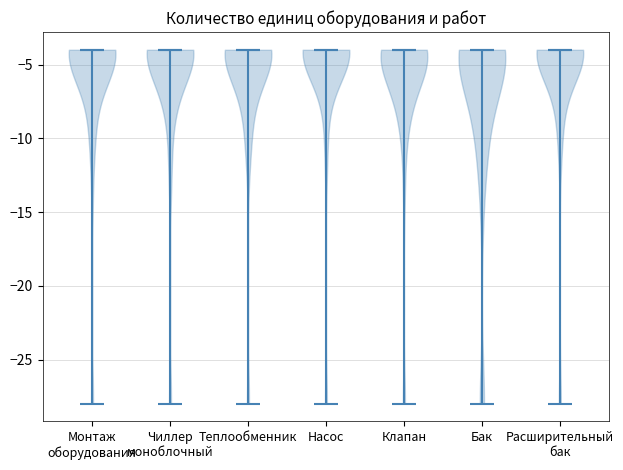

What is the highest point the violin for Клапан reaches on the y-axis? The values are not printed on the chart, so give them approximately, as read against the axis.

-4